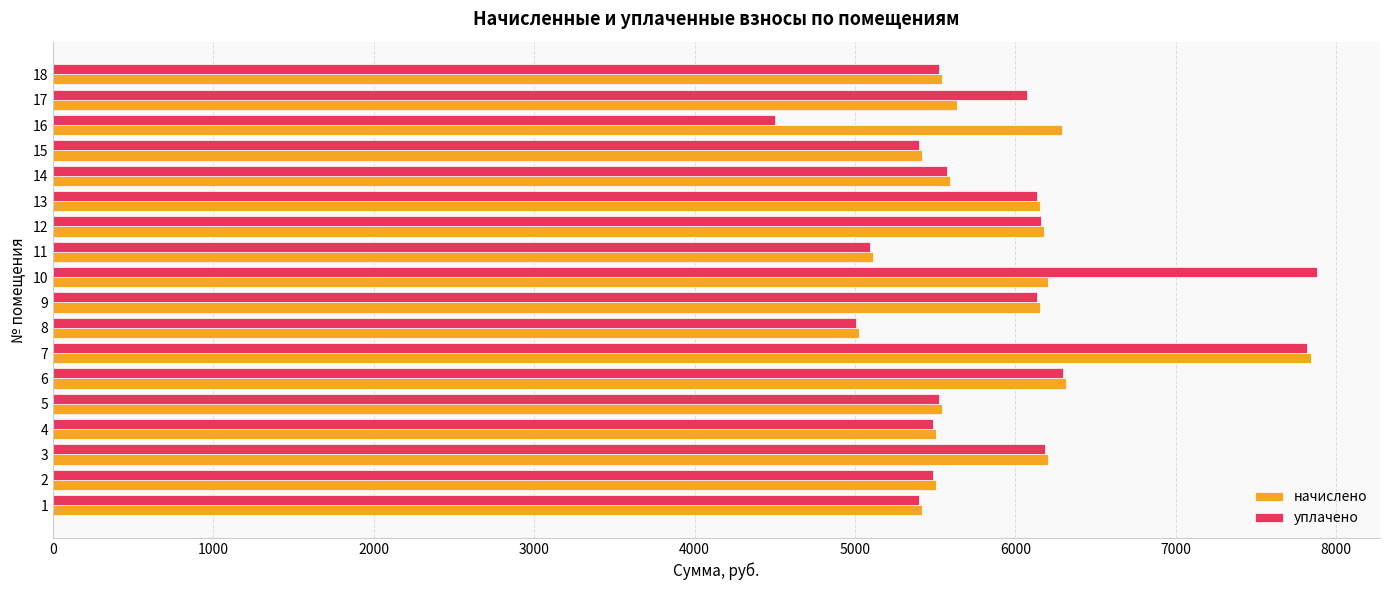

What is the spread (max minus min) of values at 14?

17.7